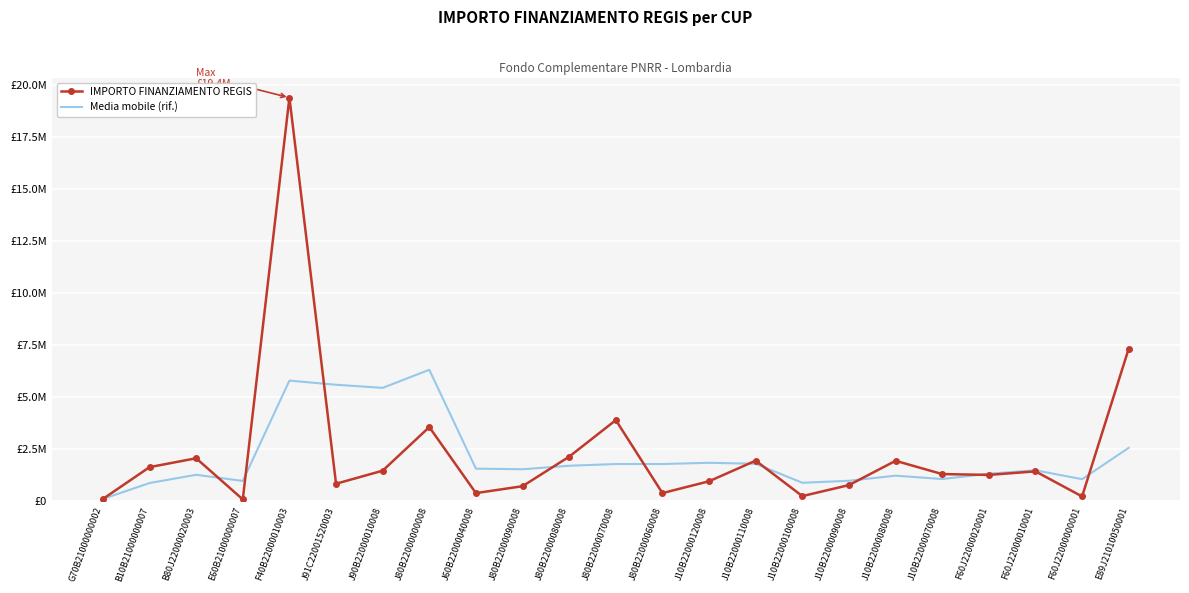

What is the minimum value shown in the chart?

91224.5